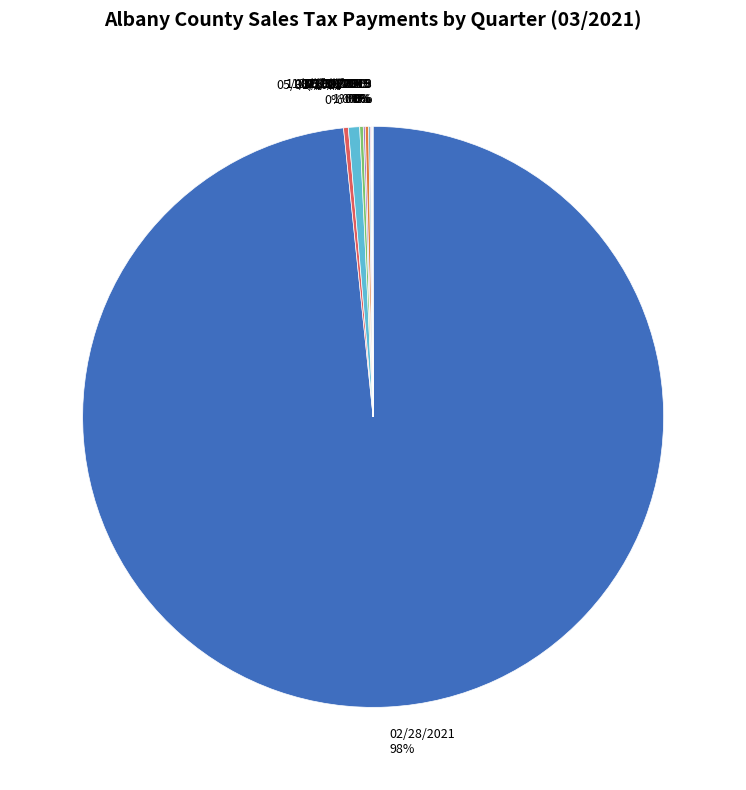

Combined, do 02/28/2021 and 11/30/2020 account for over 50%?

Yes